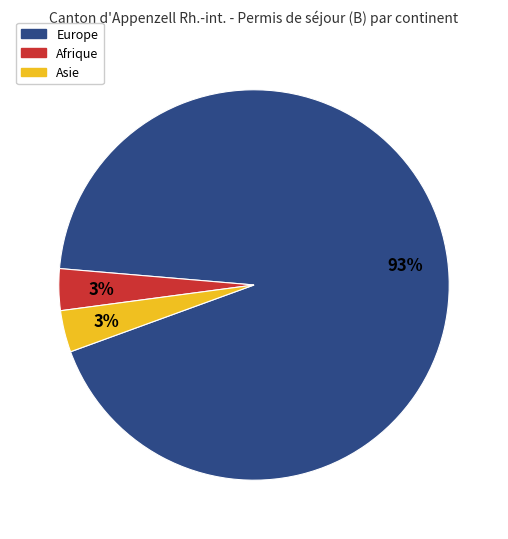

Is it true that Europe is 83% of the pie?

False